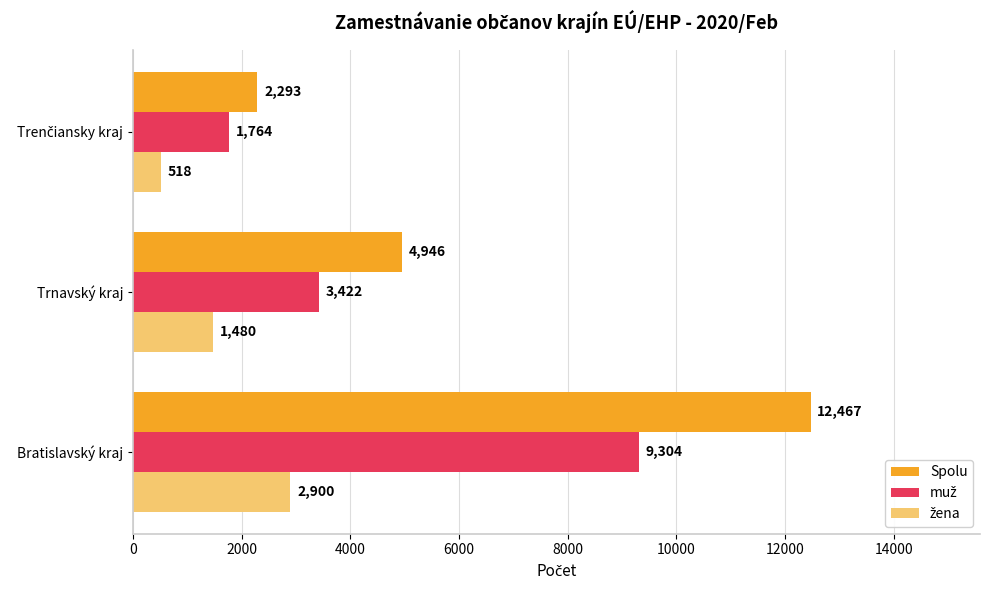

How many values in the Spolu series are below 4946?

1